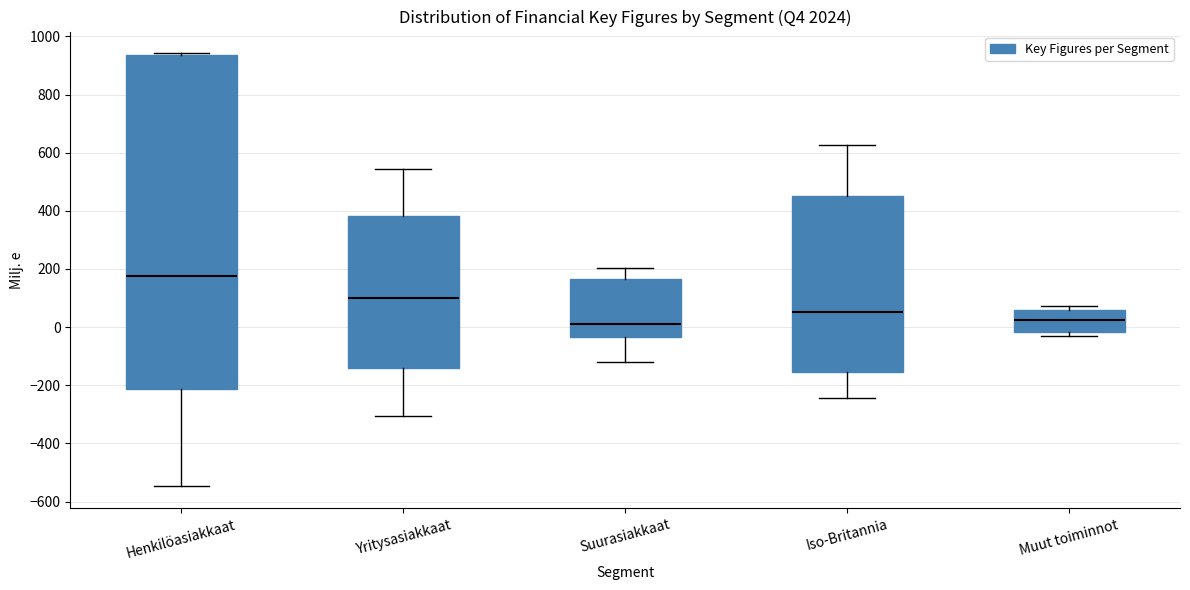

Which box has the highest median line?

Henkilöasiakkaat